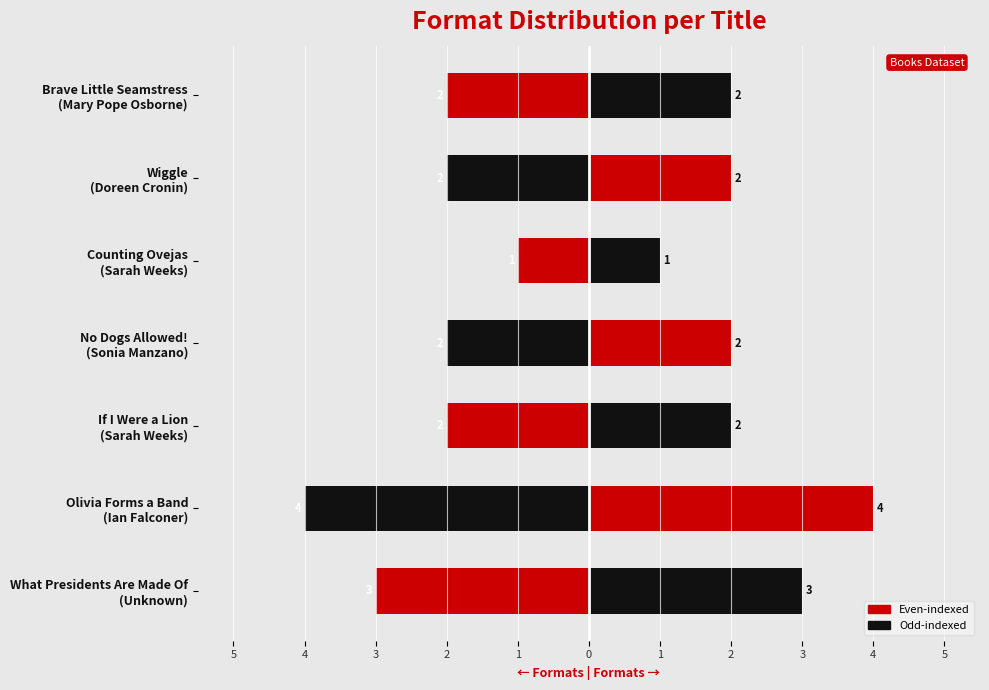

The value at No Dogs Allowed! (Sonia Manzano) is -3. True or false?

False